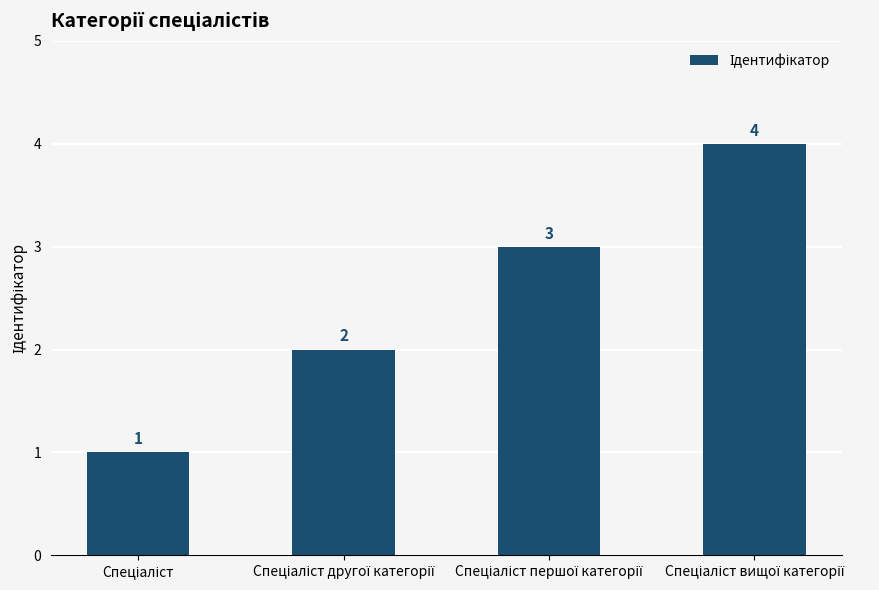

What is the value of the 2nd bar from the left?

2